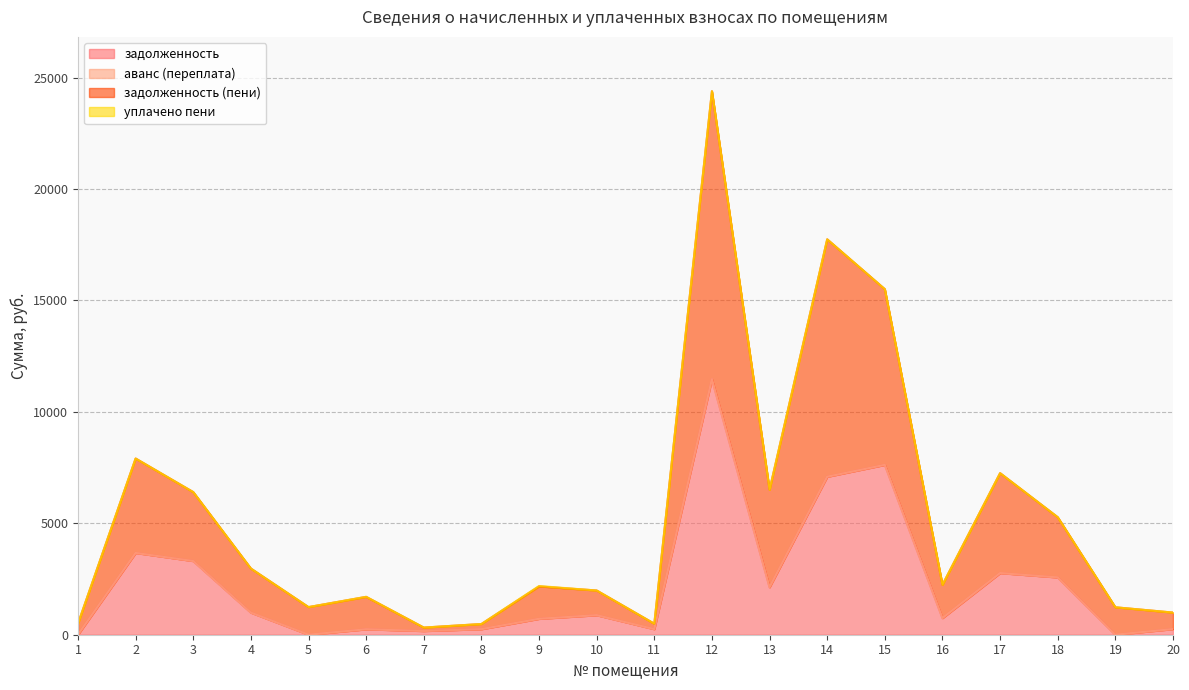

True or false: задолженность (пени) has a value of 2526.4 at 2.

False